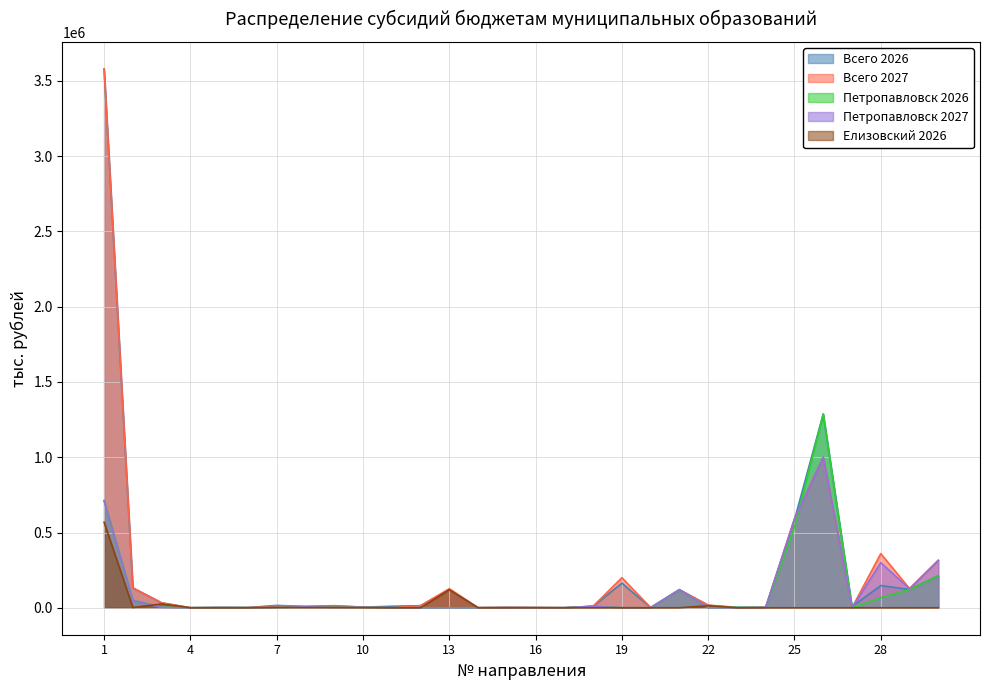

Between 11 and 22, which series saw the biggest shift?

Всего 2027